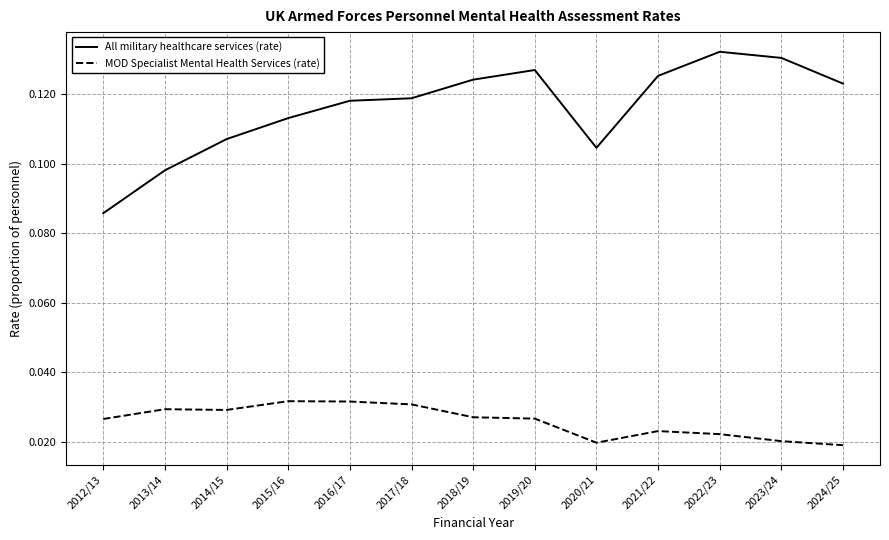

True or false: All military healthcare services (rate) and MOD Specialist Mental Health Services (rate) cross at least once.

False